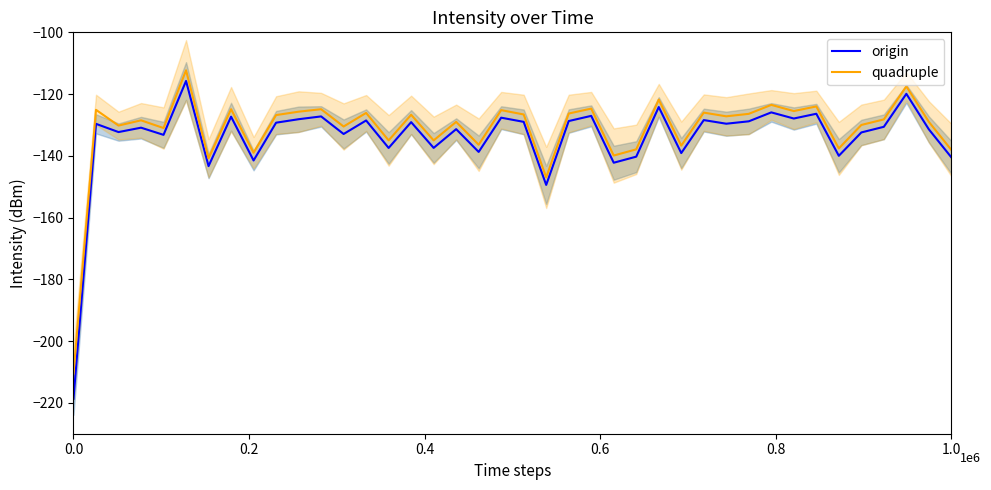

What is the maximum value for quadruple?

-112.3